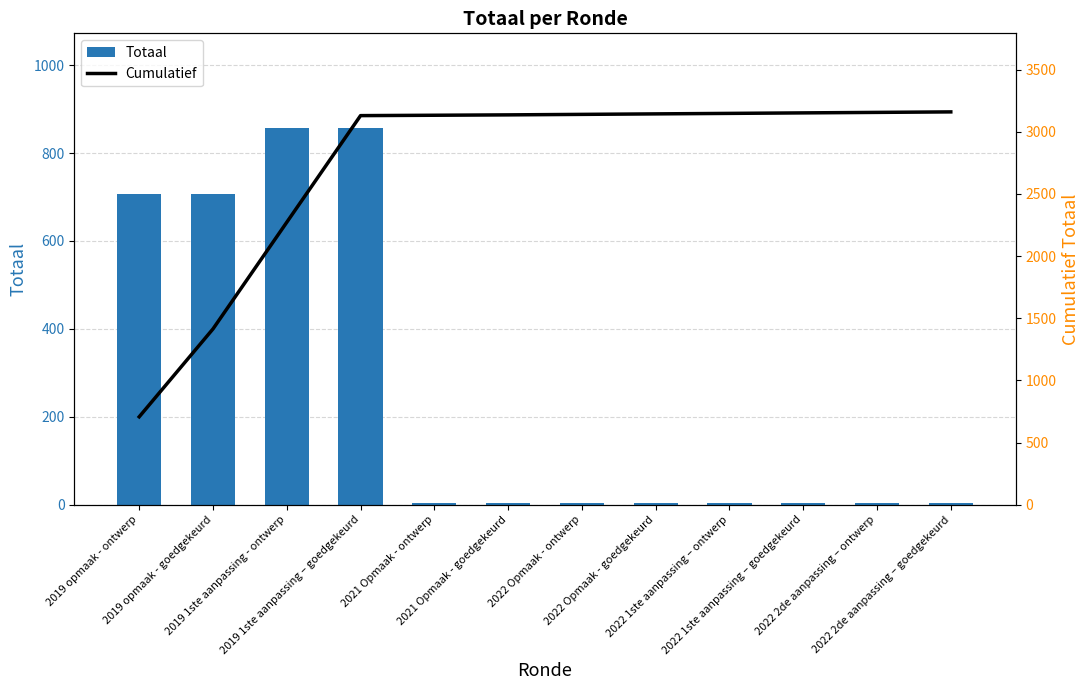

Between 2022 1ste aanpassing – ontwerp and 2019 opmaak - ontwerp, which is larger?

2019 opmaak - ontwerp